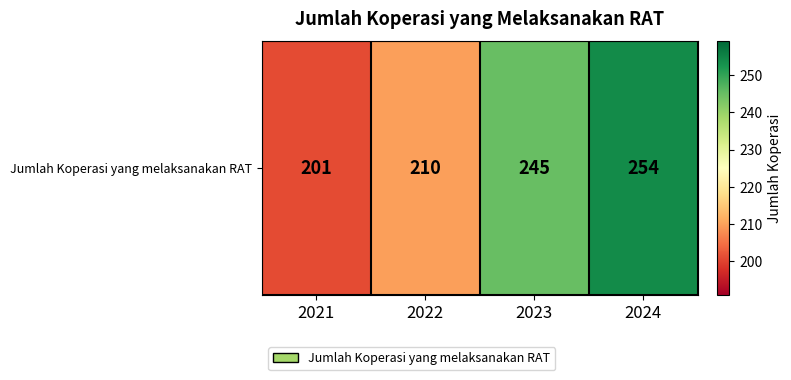

What is the sum of the values at 2023 and 2024?

499